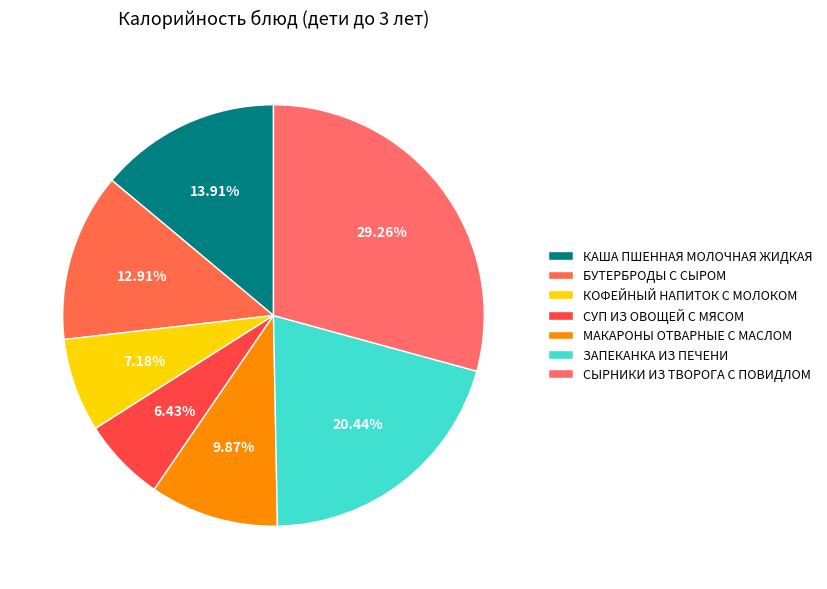

What portion of the pie excludes ЗАПЕКАНКА ИЗ ПЕЧЕНИ?

79.6%